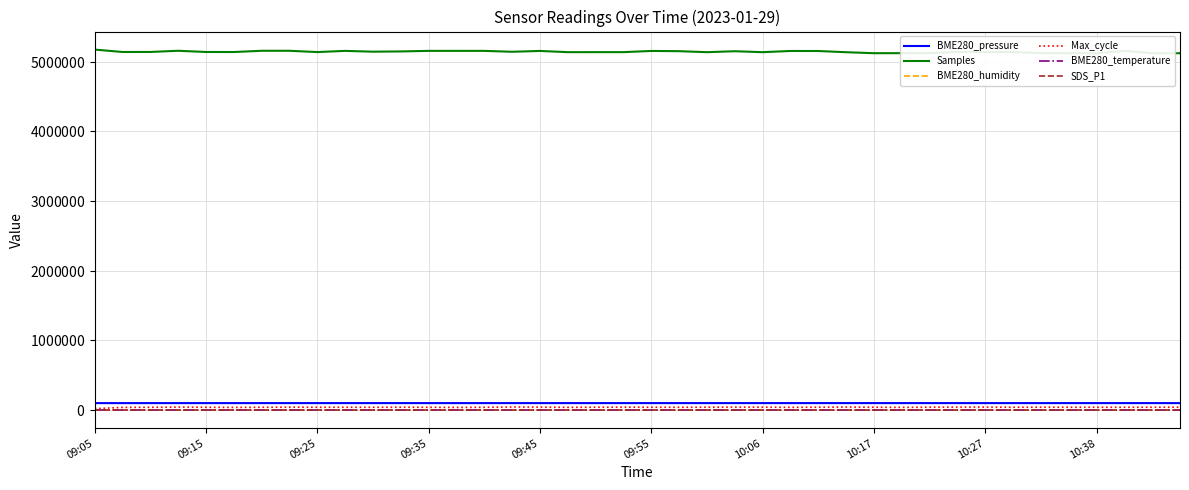

Where does the BME280_pressure series first go above 100246?

09:25